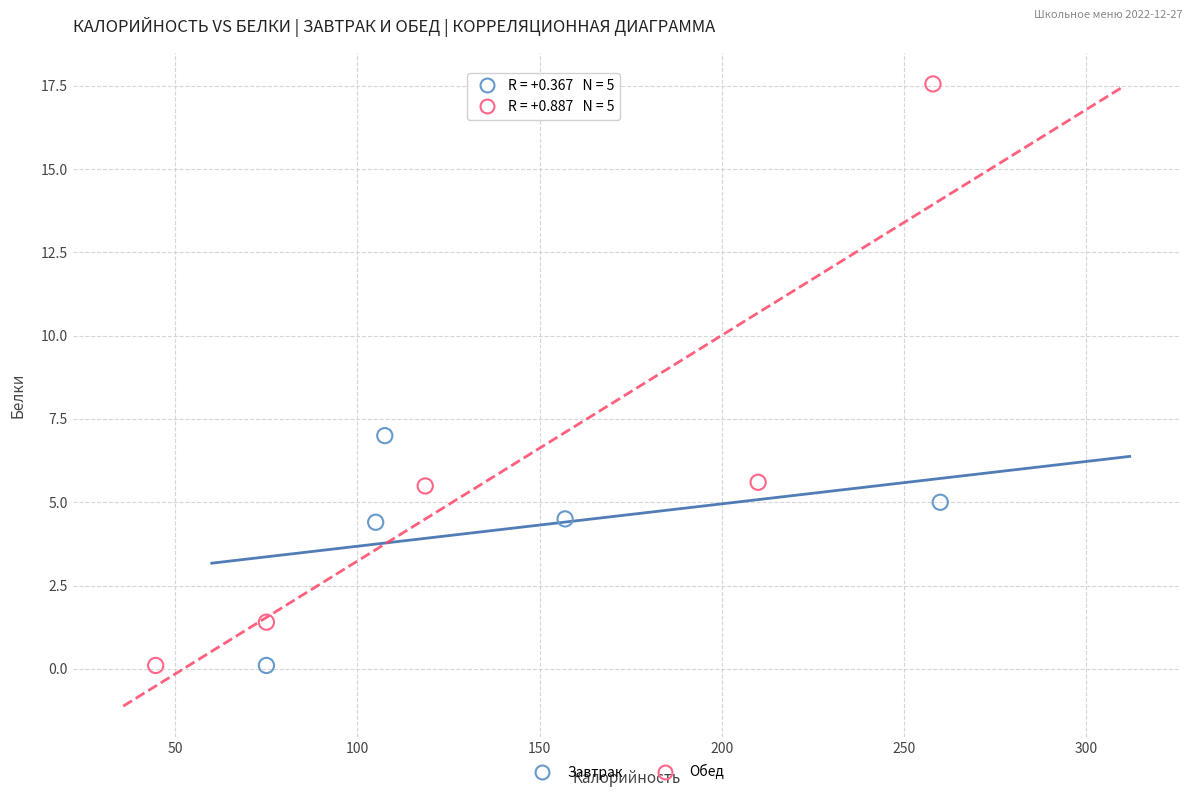

Which series has the widest spread of Y values?

Обед